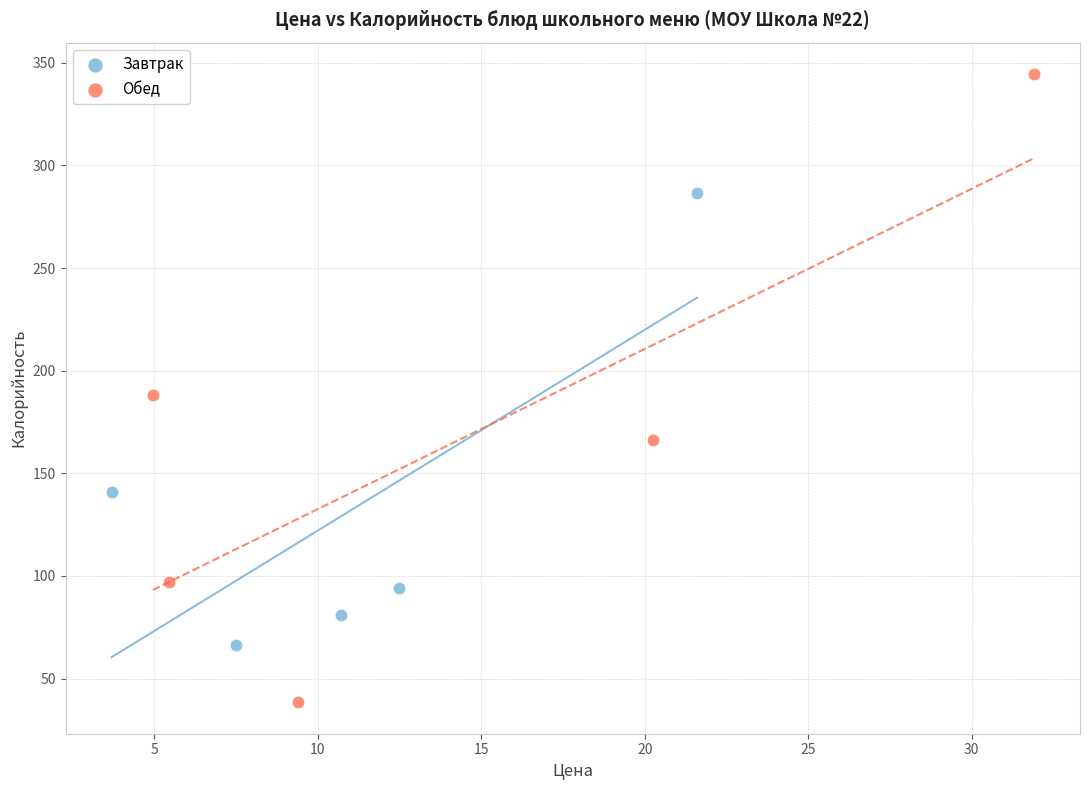

Which series contains the highest Y value?

Обед